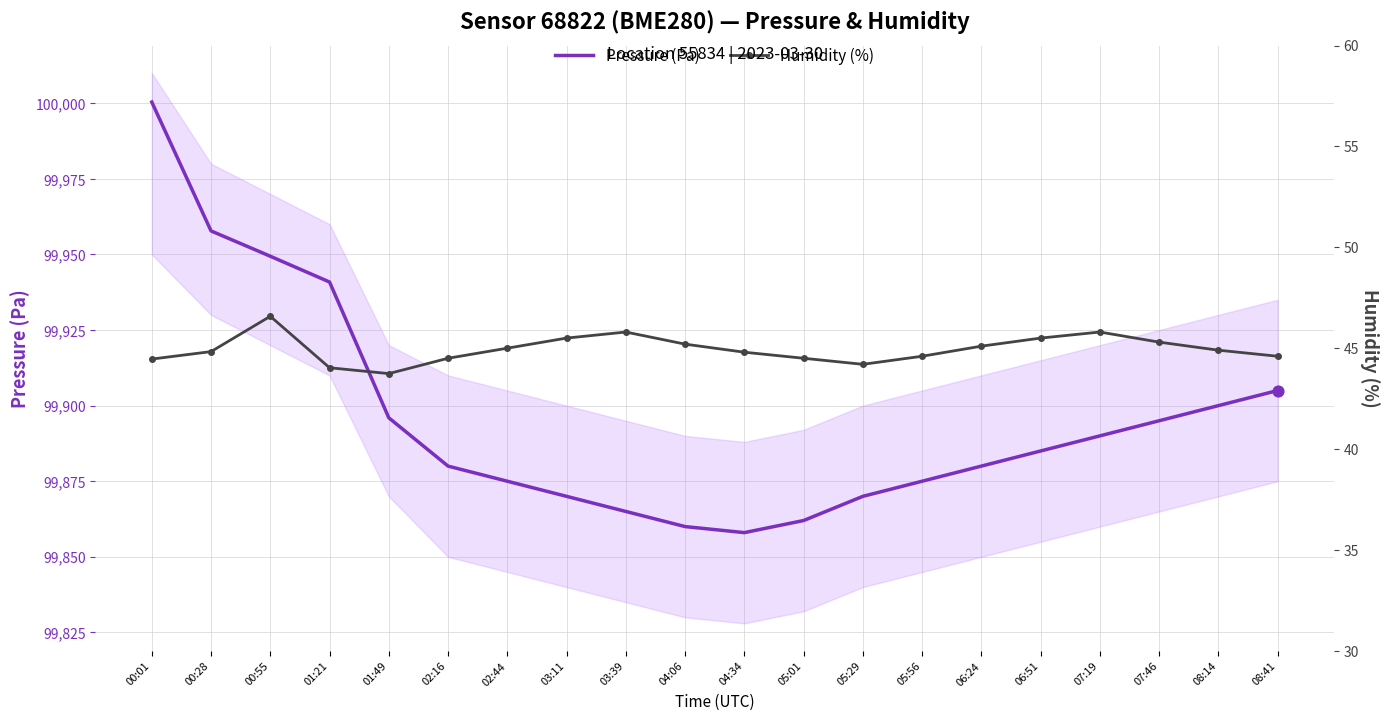

At which category is the sum across all series the highest?

00:01